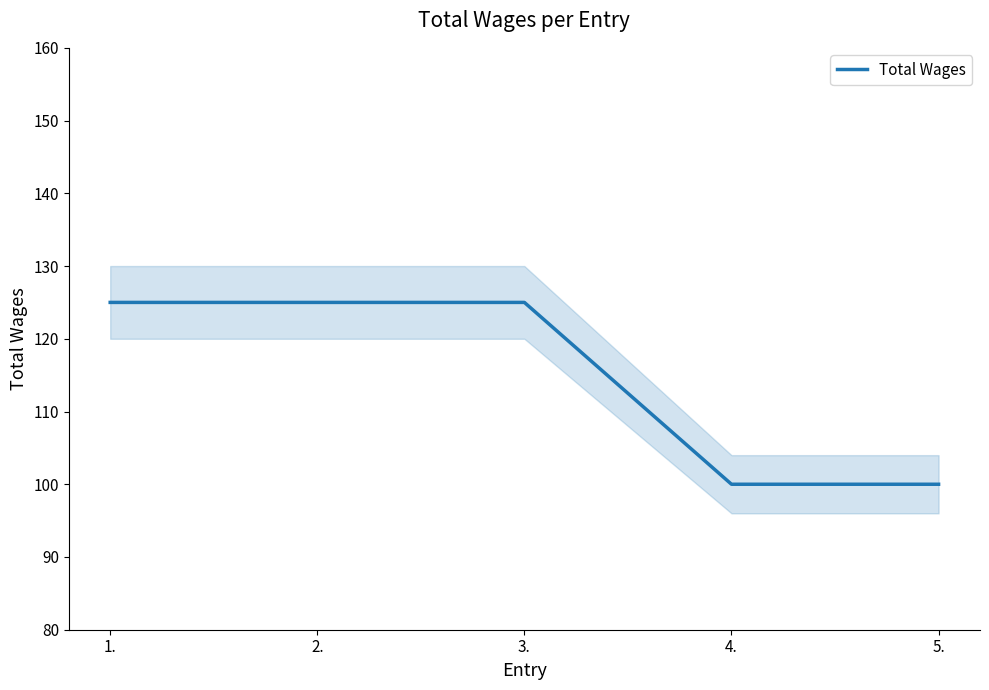

What is the change in value from 2. to 5.?

-25